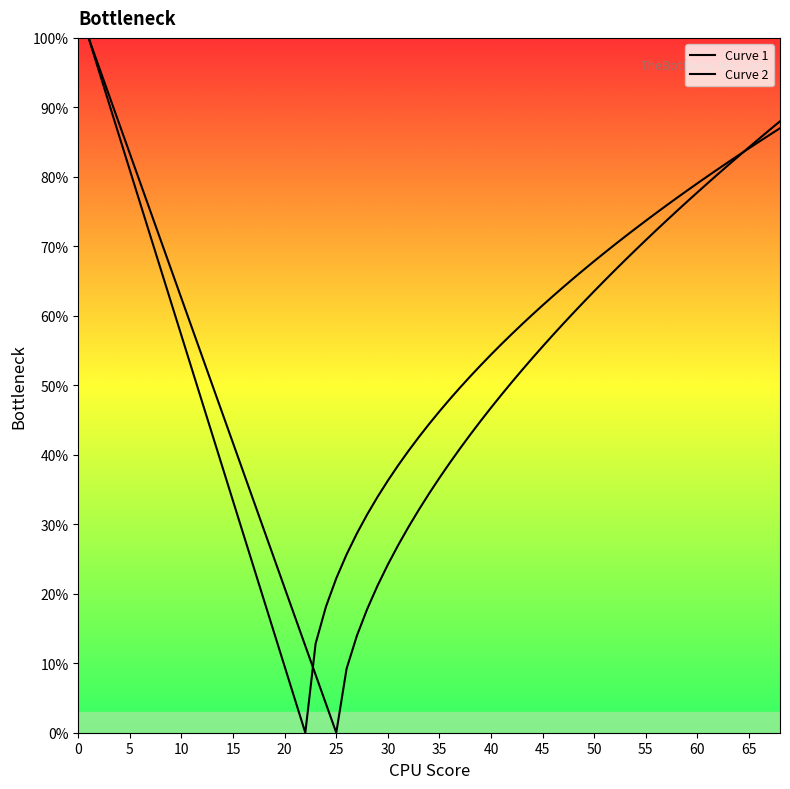

Is this an area chart (filled region under the line)?

No